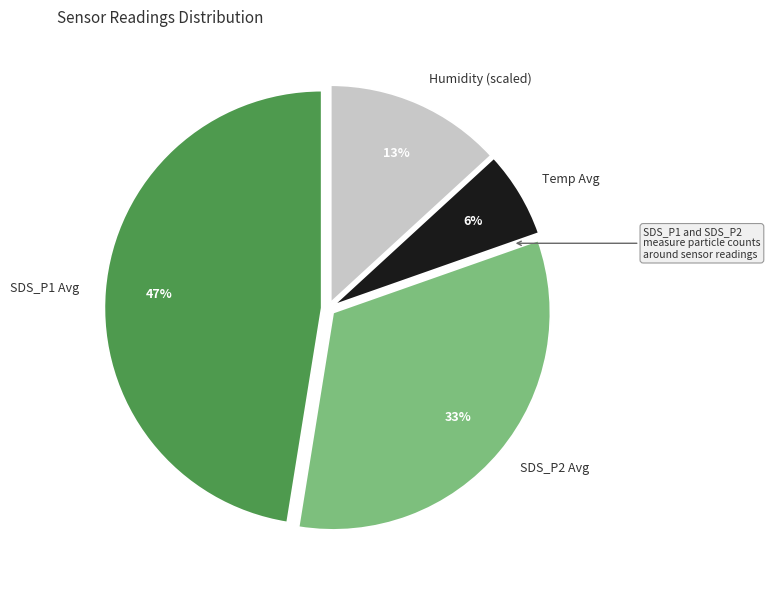

Is it true that Humidity (scaled) is 19% of the pie?

False